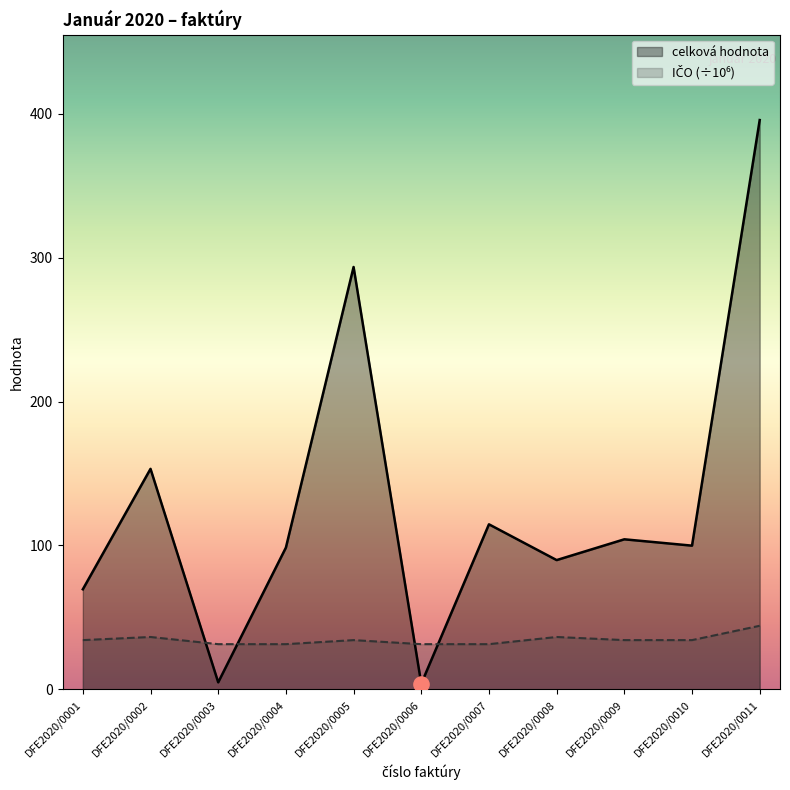

Which series has the widest spread of Y values?

celková hodnota